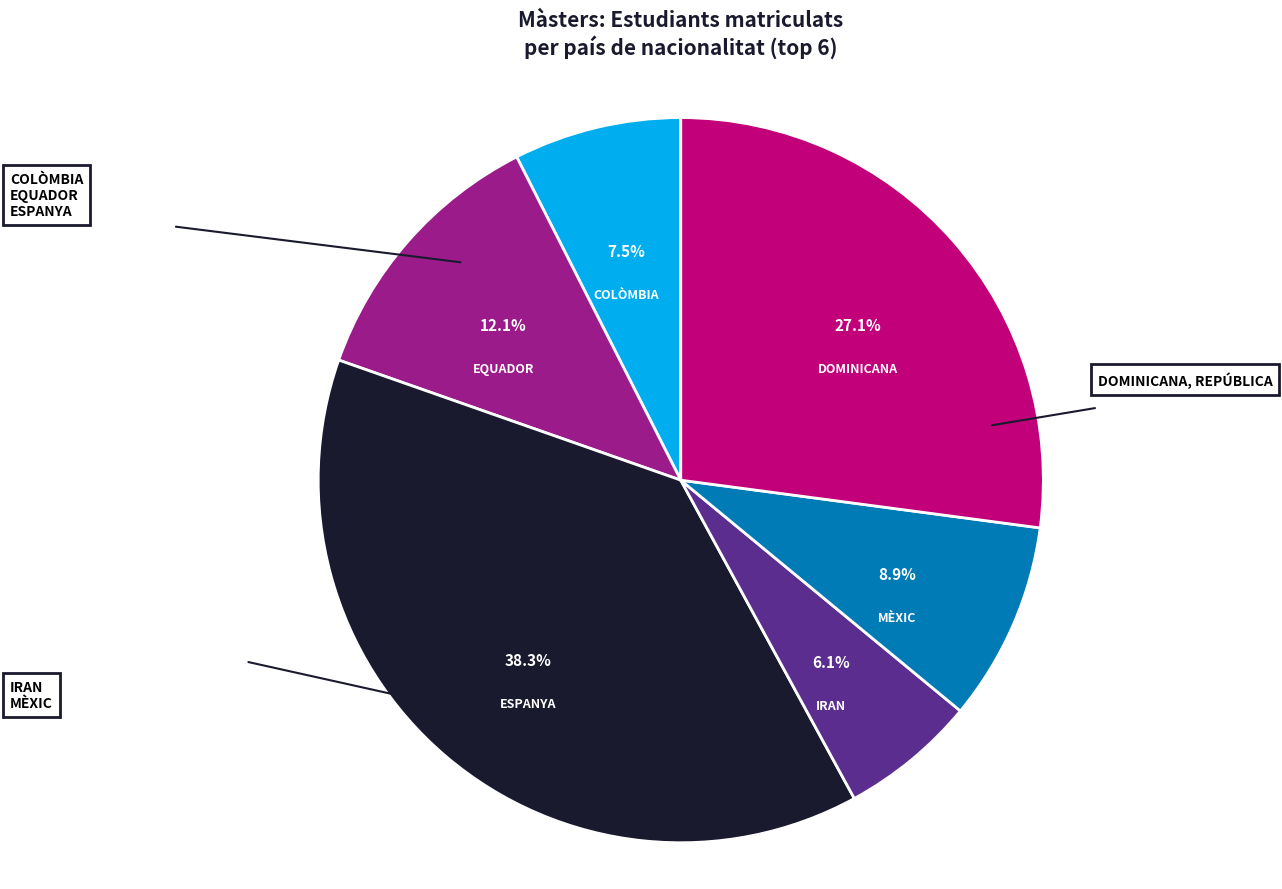

Is it true that DOMINICANA, REPÚBLICA is 27% of the pie?

True